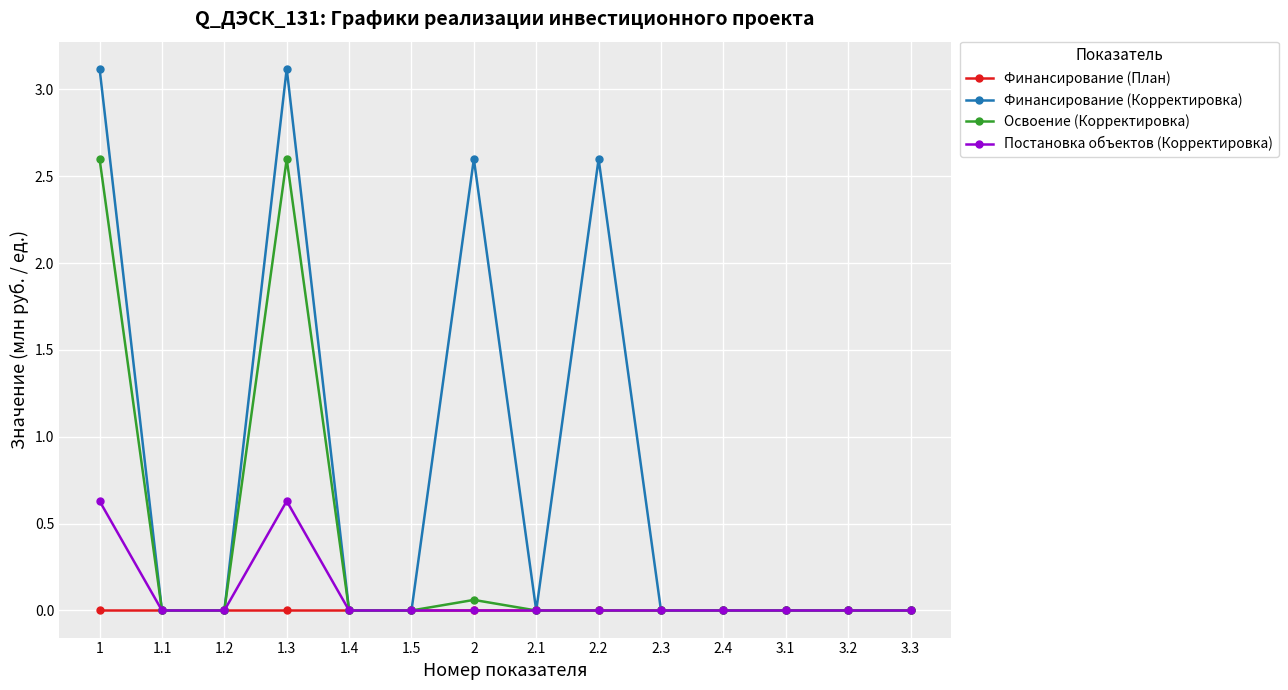

How many series are shown in this chart?

4